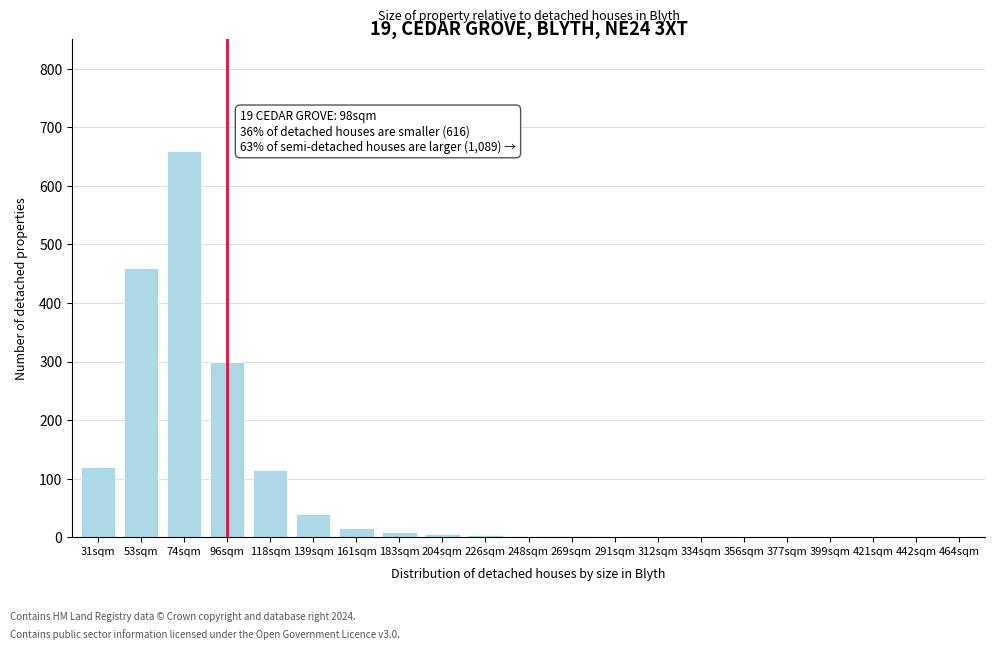

The chart shows a value of -378 at 421sqm. True or false?

False